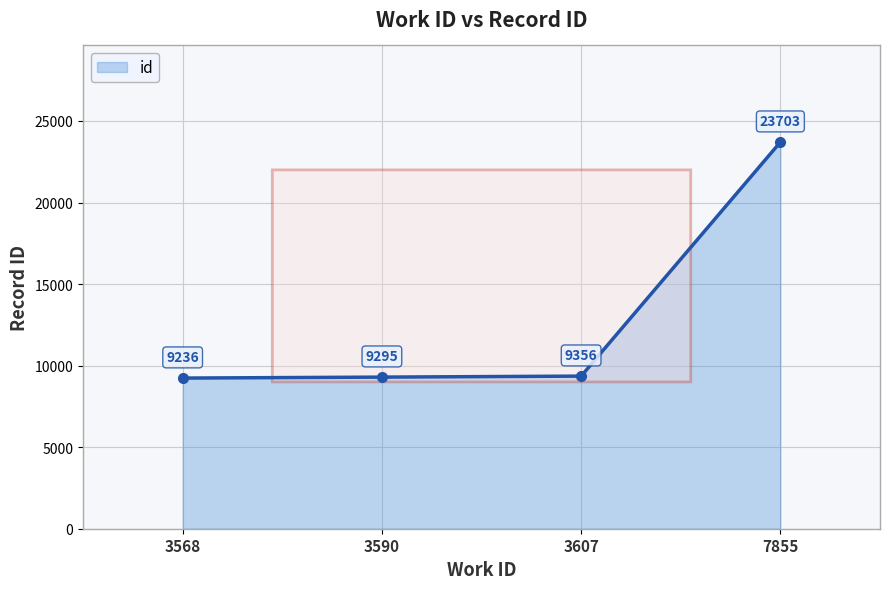

What is the ratio of the value at 7855 to the value at 3568?

2.6